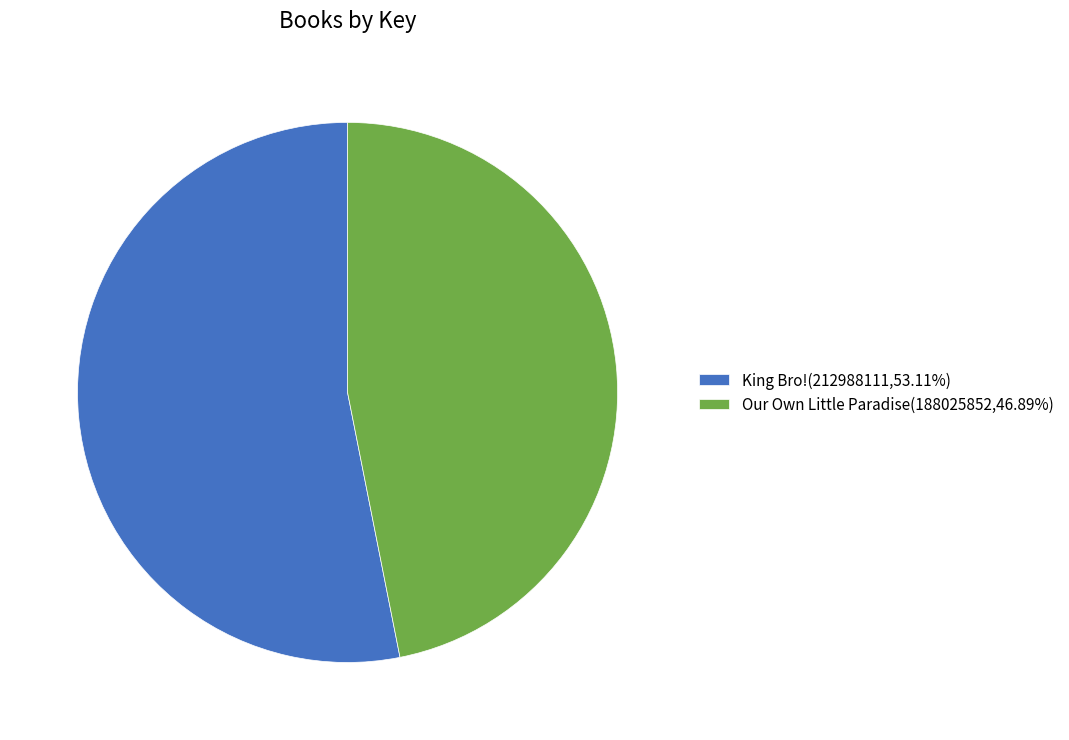

Which category has the biggest portion of the pie?

King Bro!